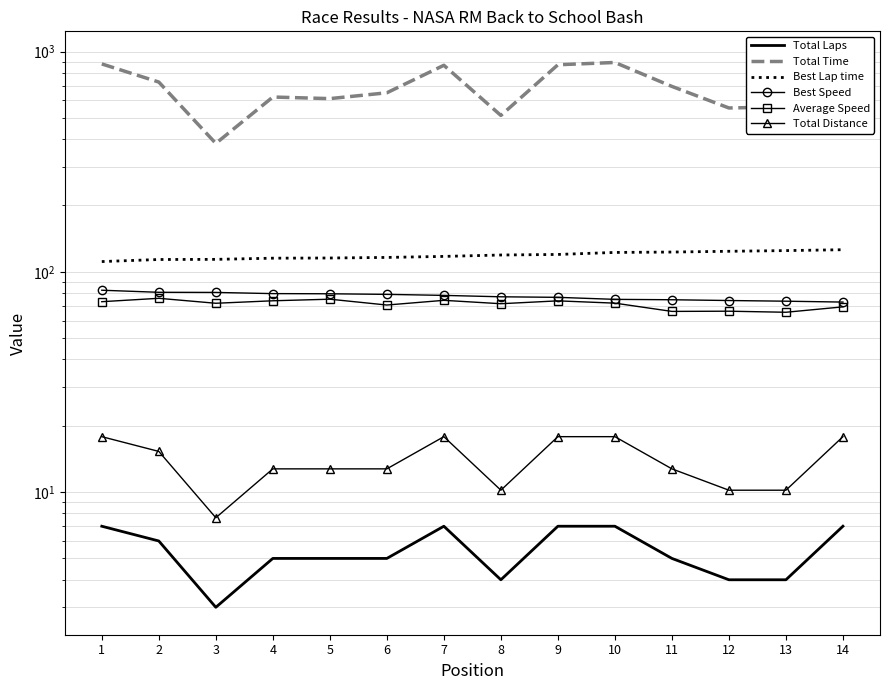

What is the difference between the Total Laps values at 8 and 11?

1.0